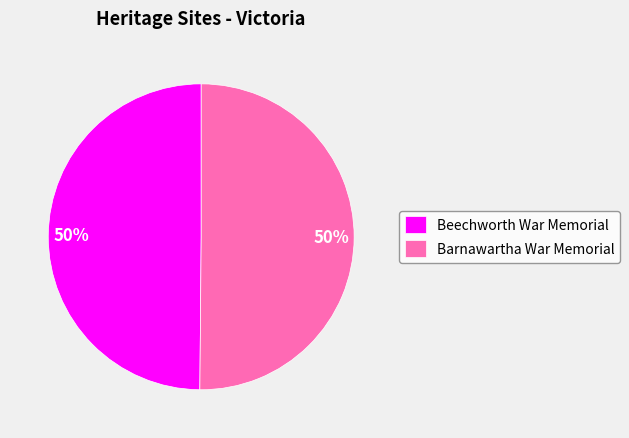

To the nearest percent, what is the combined percentage of Barnawartha War Memorial and Beechworth War Memorial?

100%